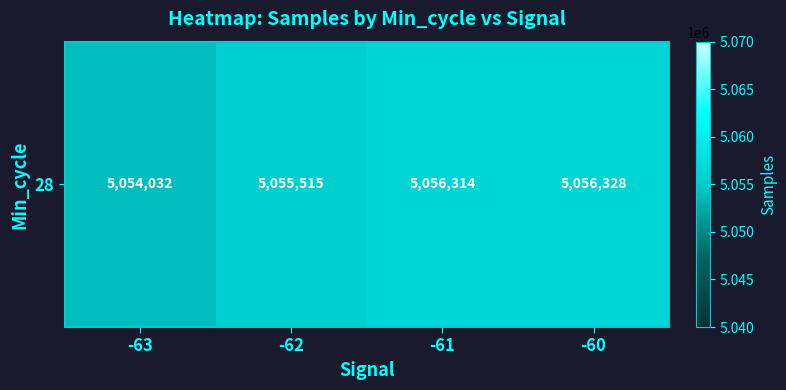

What is the change in value from -61 to -60?

+14.8